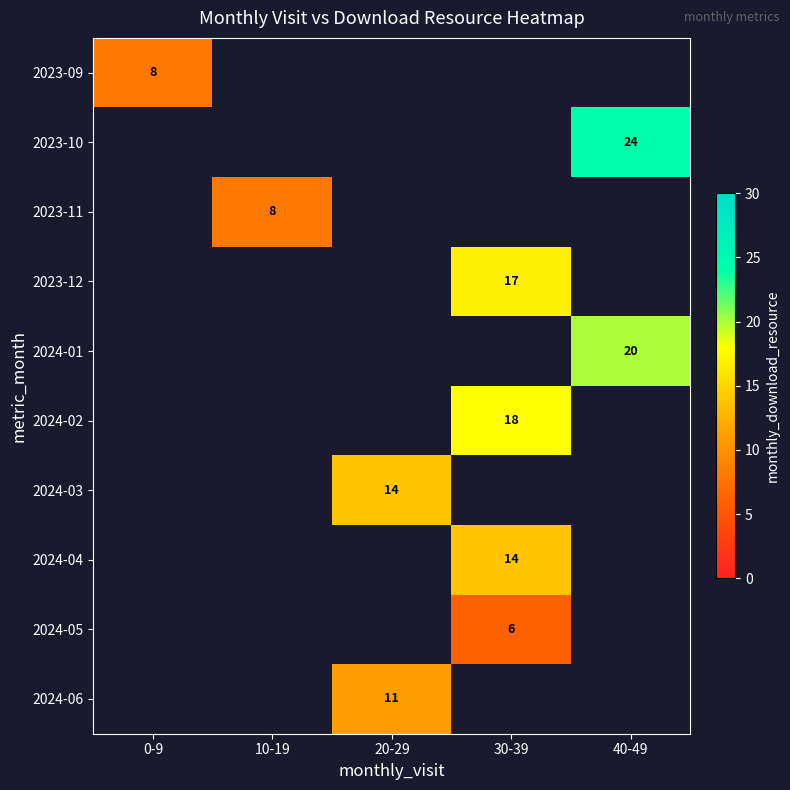

Is it true that 2024-01 equals 20 at 40-49?

True